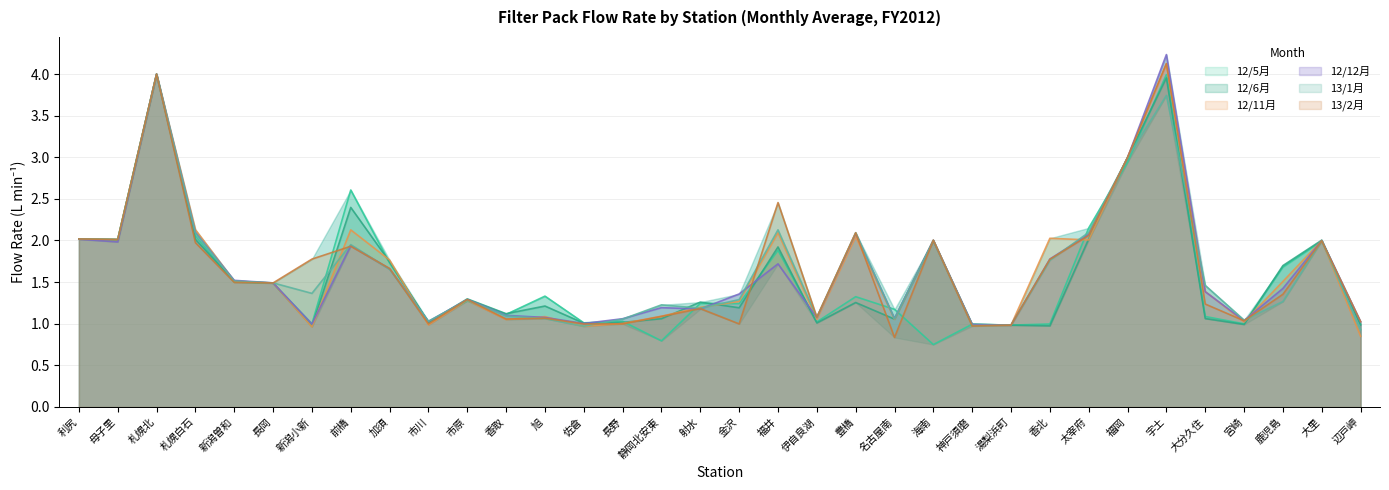

What is the value of the 12/12月 point at the 28th from the left?

3.0